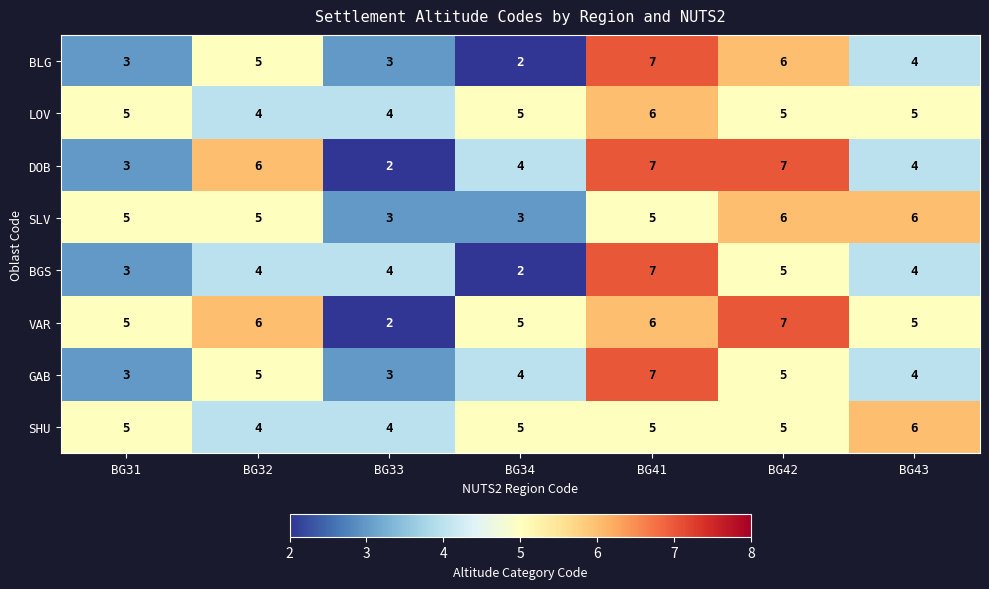

How many series are shown in this chart?

8